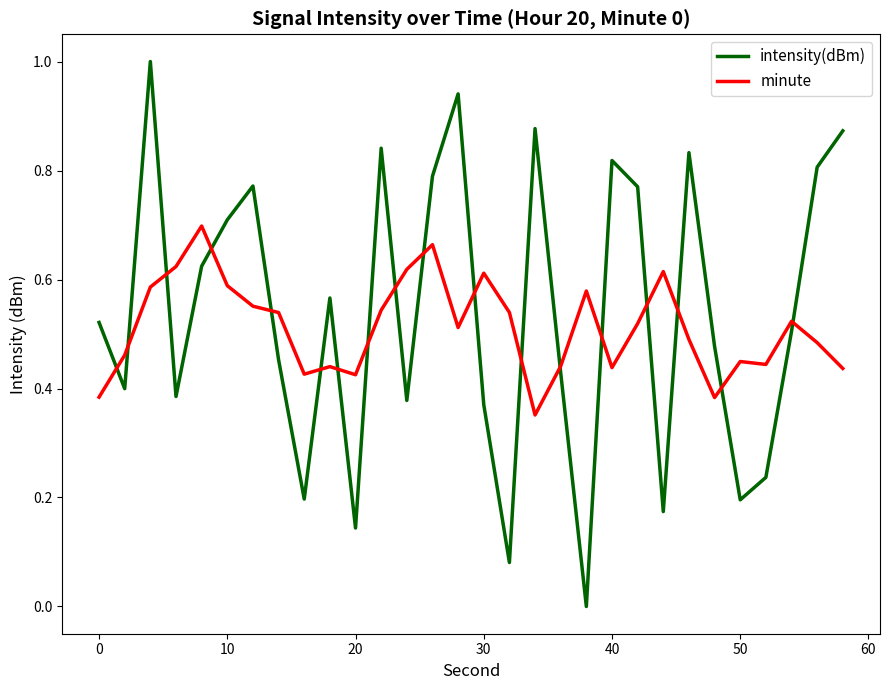

What is the difference between the maximum and minimum values in the minute series?

0.3